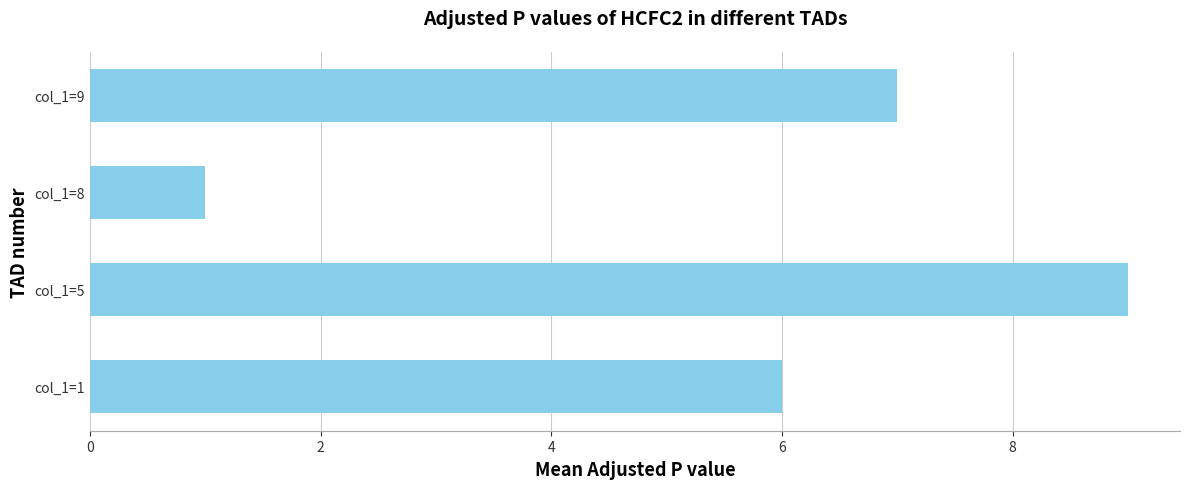

Which category has the lowest value across all series?

col_1=8